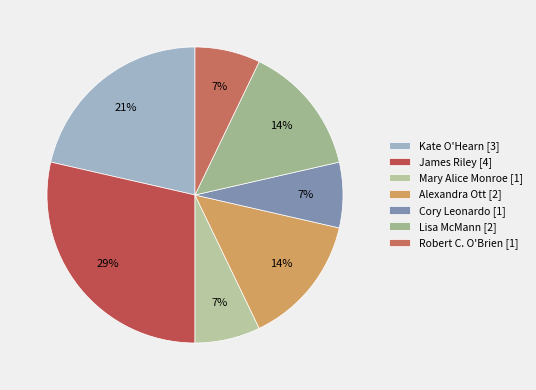

To the nearest percent, what is the difference between the Kate O'Hearn and Robert C. O'Brien slice percentages?

14%